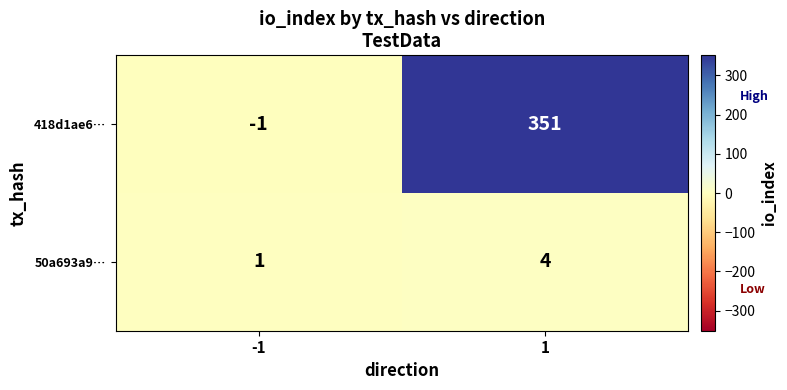

How many series are shown in this chart?

2